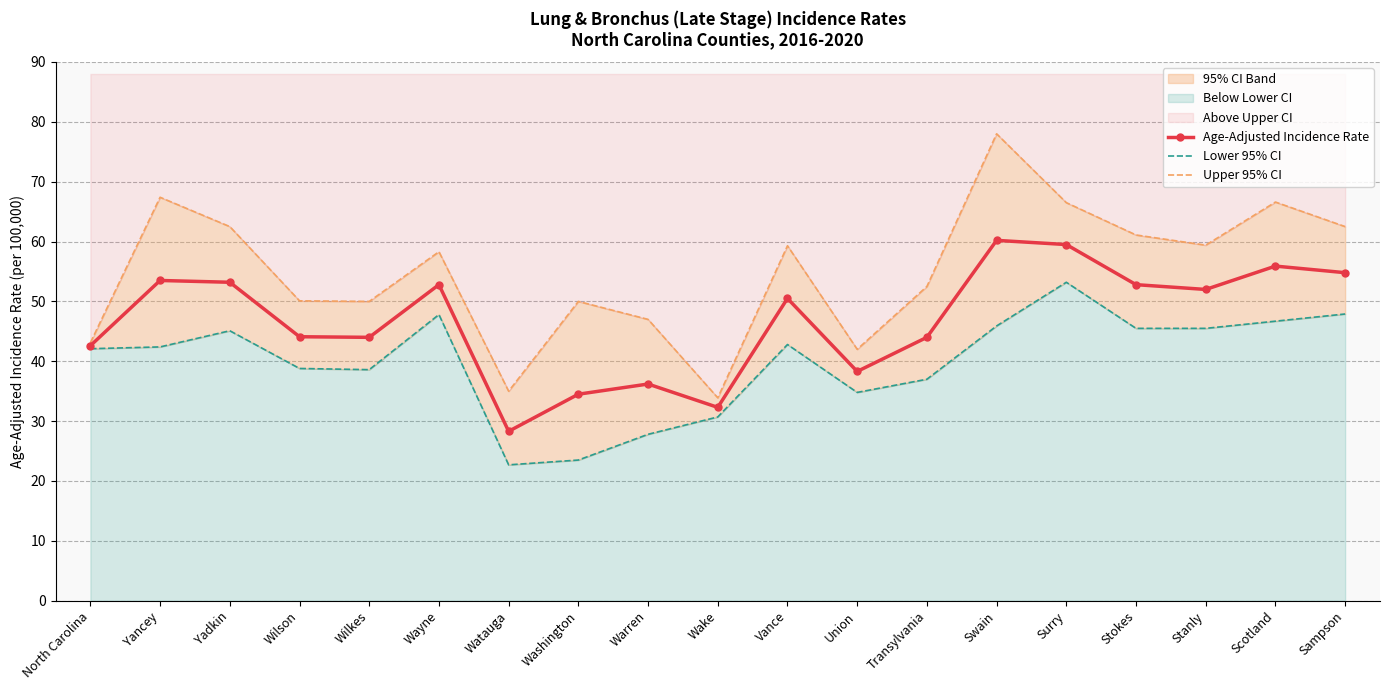

Does the chart have visible grid lines?

Yes